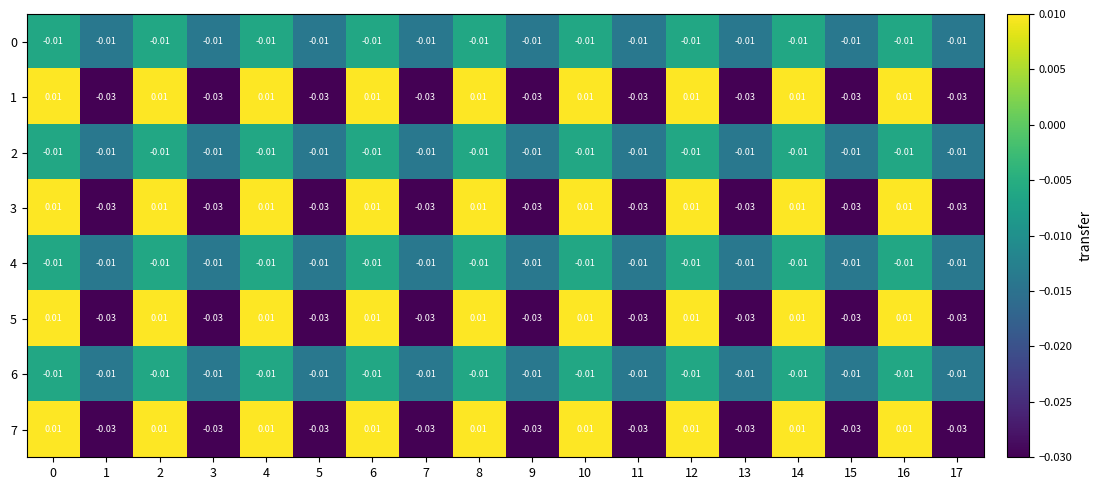

At how many categories does at least one series exceed 0?

9